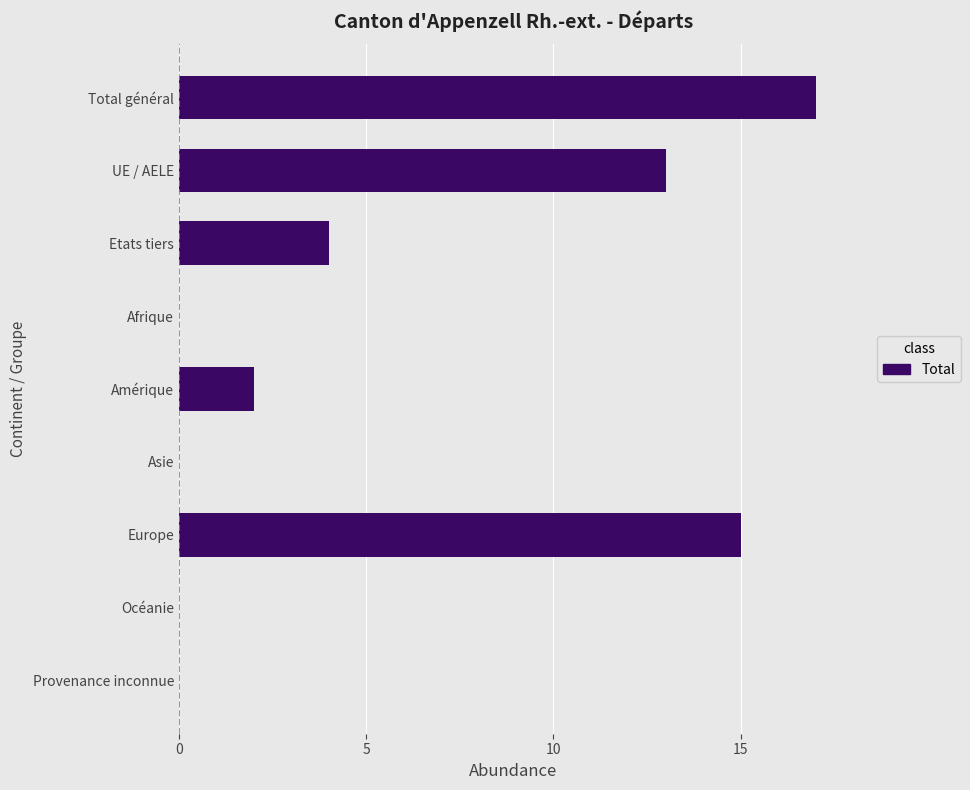

What is the sum of all values?

51